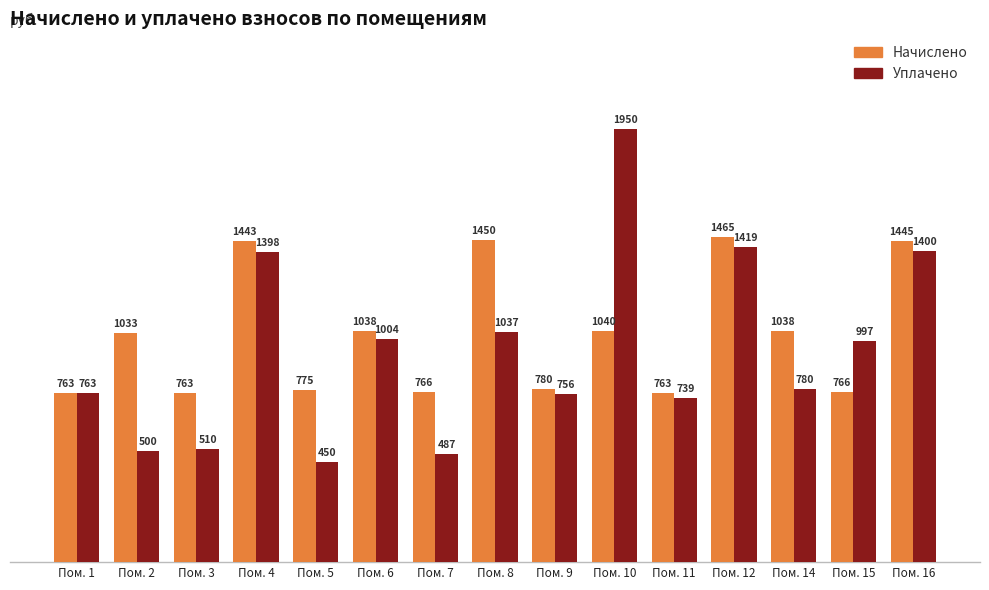

At how many categories does at least one series exceed 582?

15